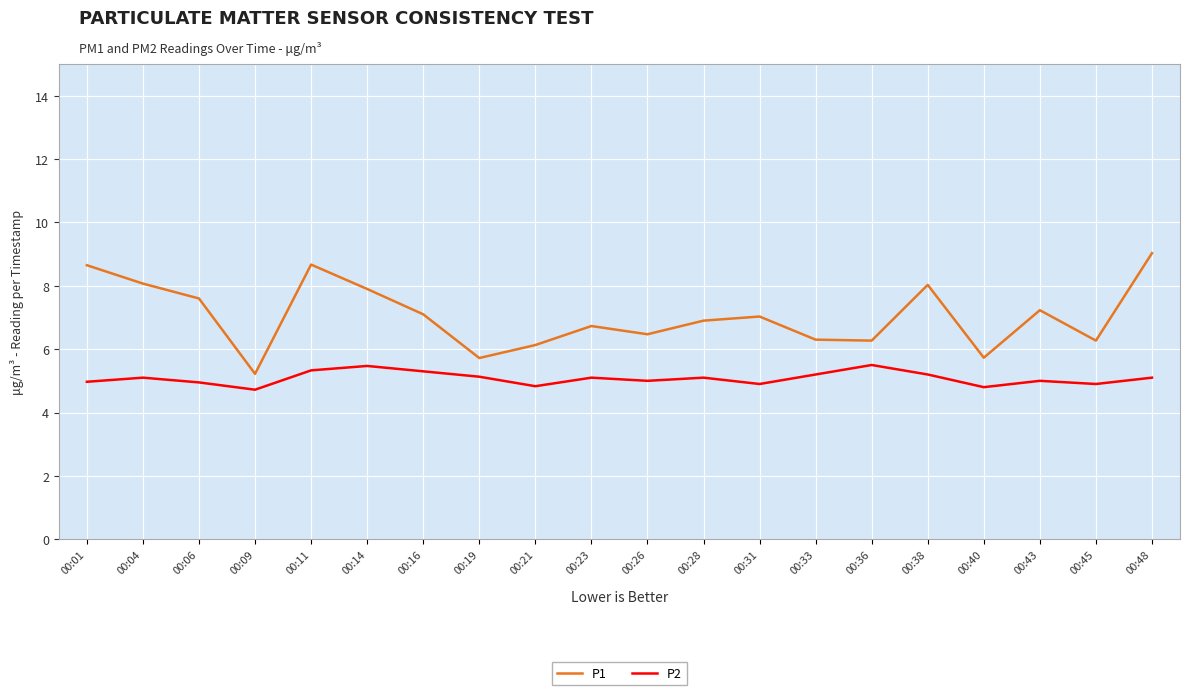

True or false: P2 and P1 cross at least once.

False